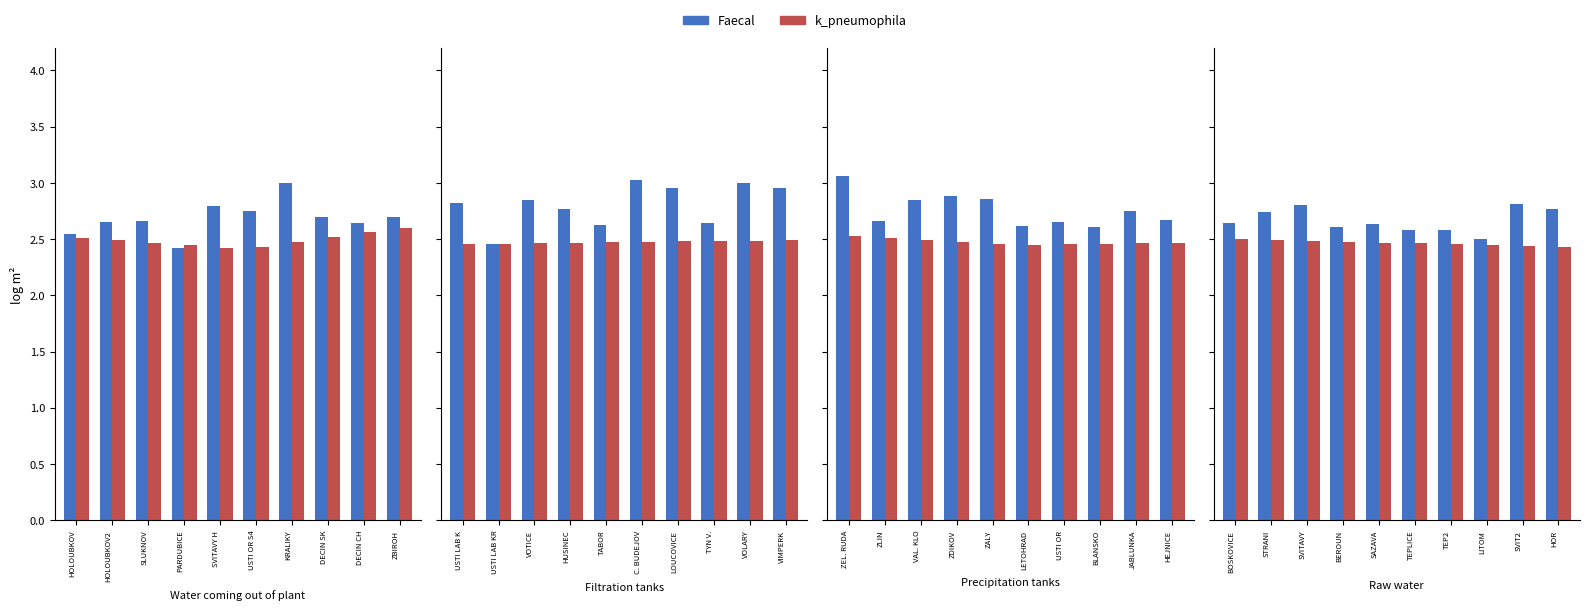

Which series changed the most between STRANI and BEROUN?

Faecal